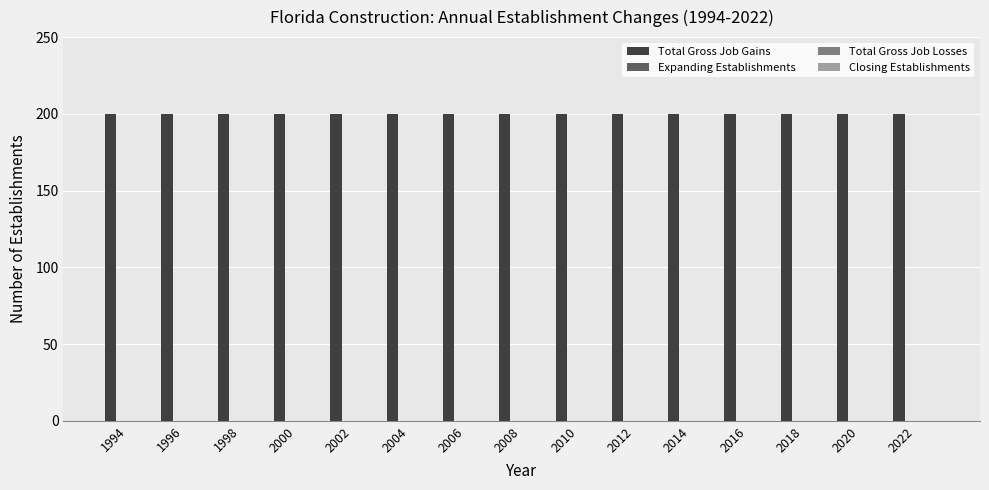

Which series has the largest range (max minus min)?

Total Gross Job Gains